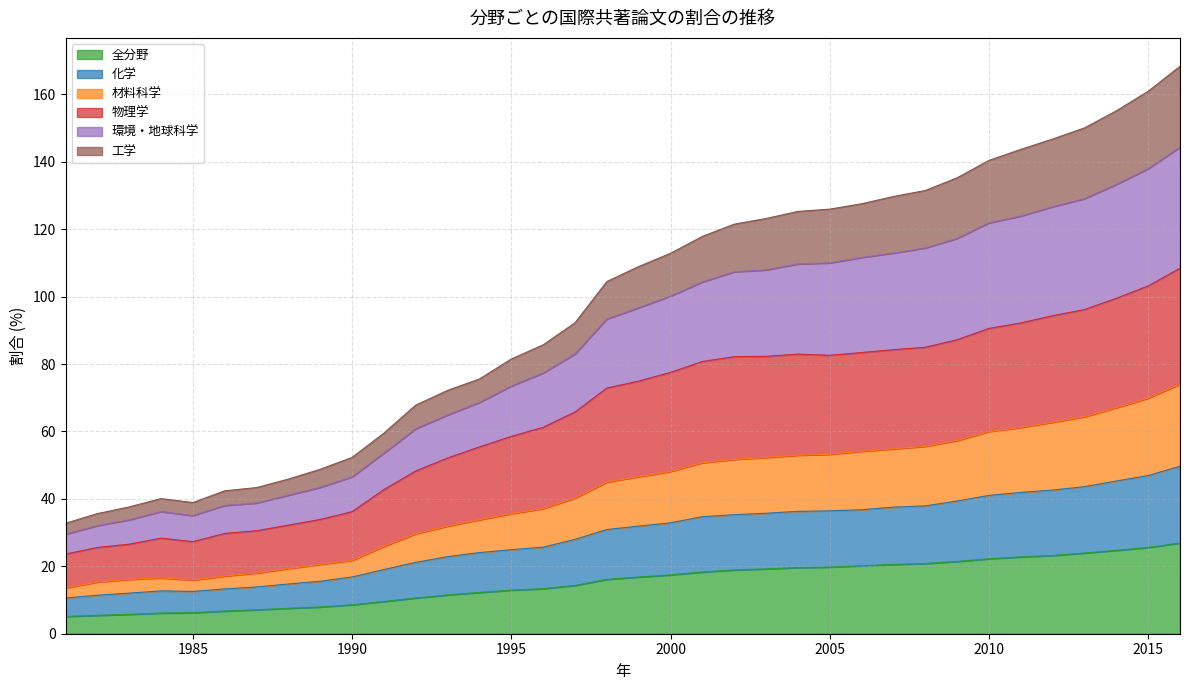

True or false: 全分野 and 工学 cross at least once.

False